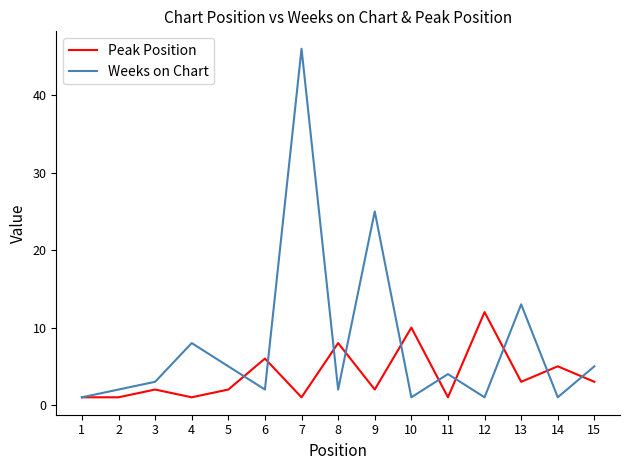

What is the spread (max minus min) of values at 15?

2